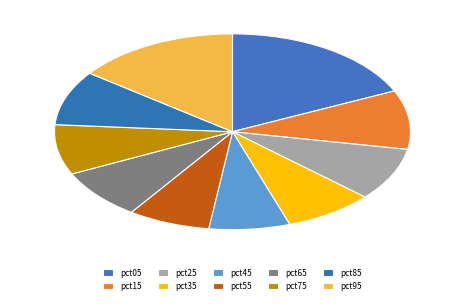

To the nearest percent, what percentage of the pie is pct35?

8%